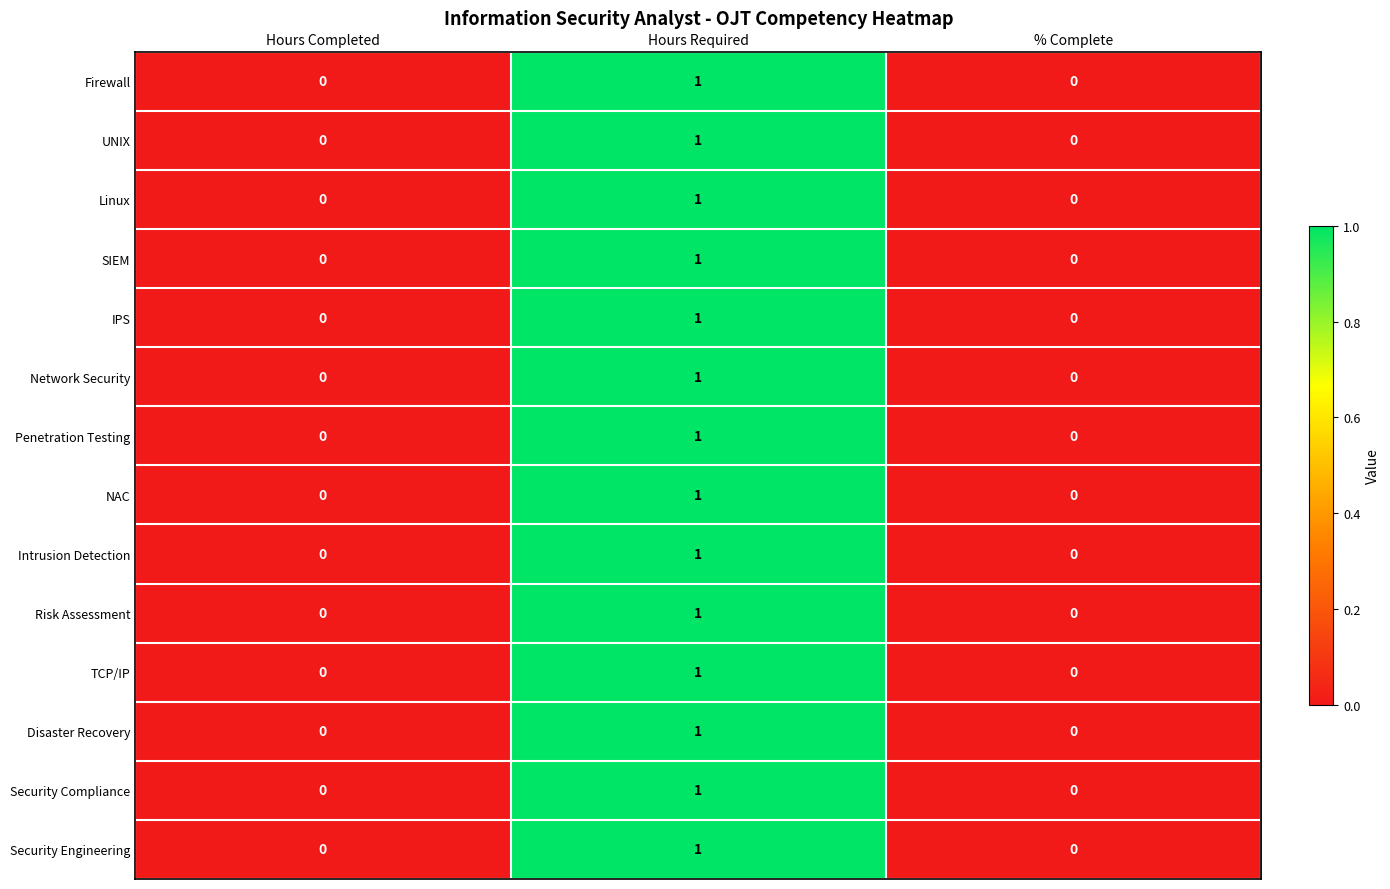

At which category does the chart reach its peak across all series?

Hours Required